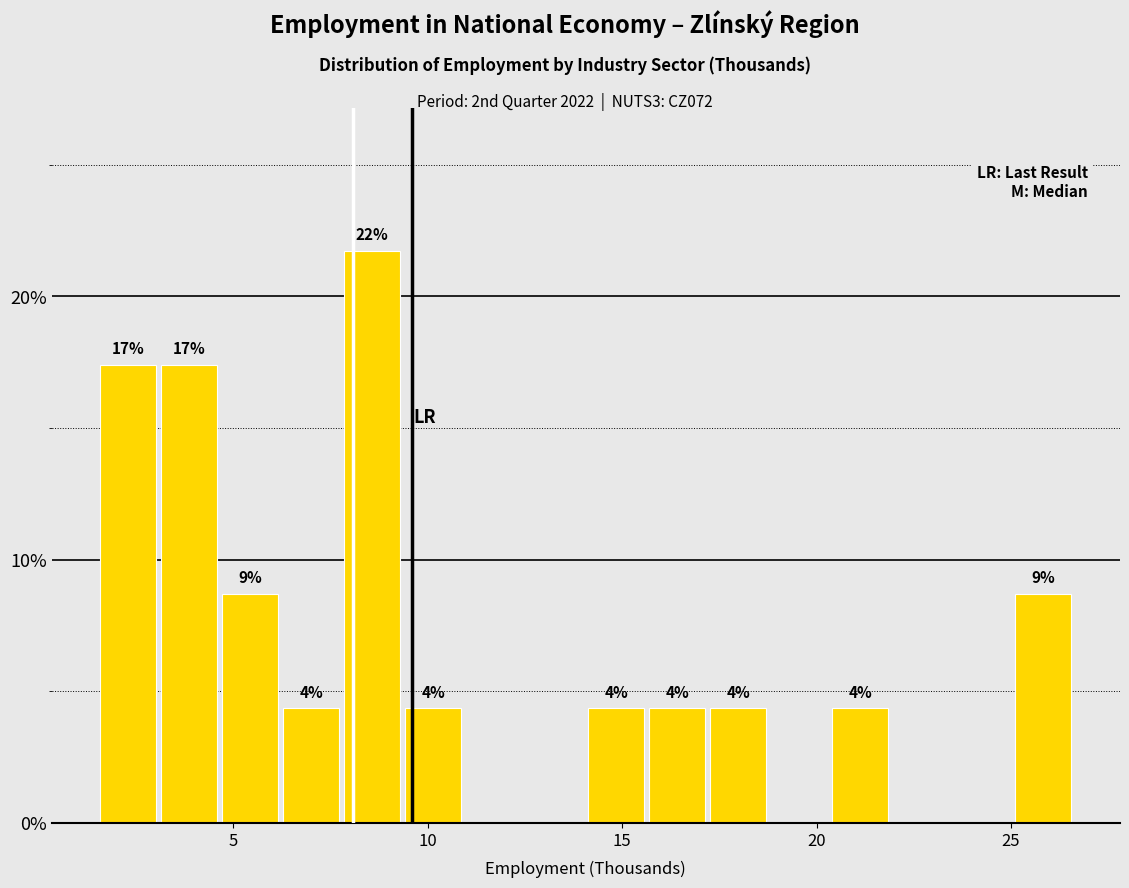

Around what value on the x-axis is the tallest bar? Give the approximate position of its centre, as read against the axis.

8.5